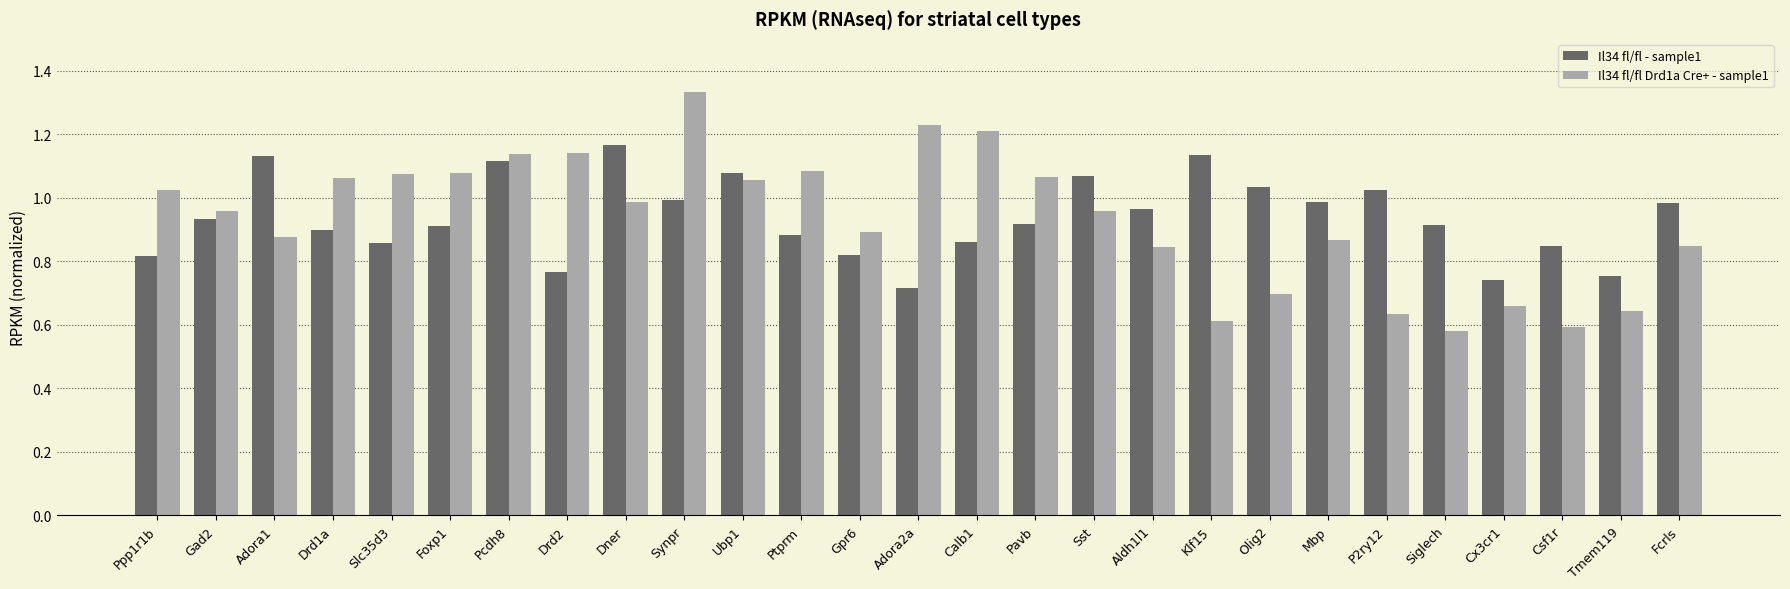

What is the label of the 11th bar from the right?

Sst